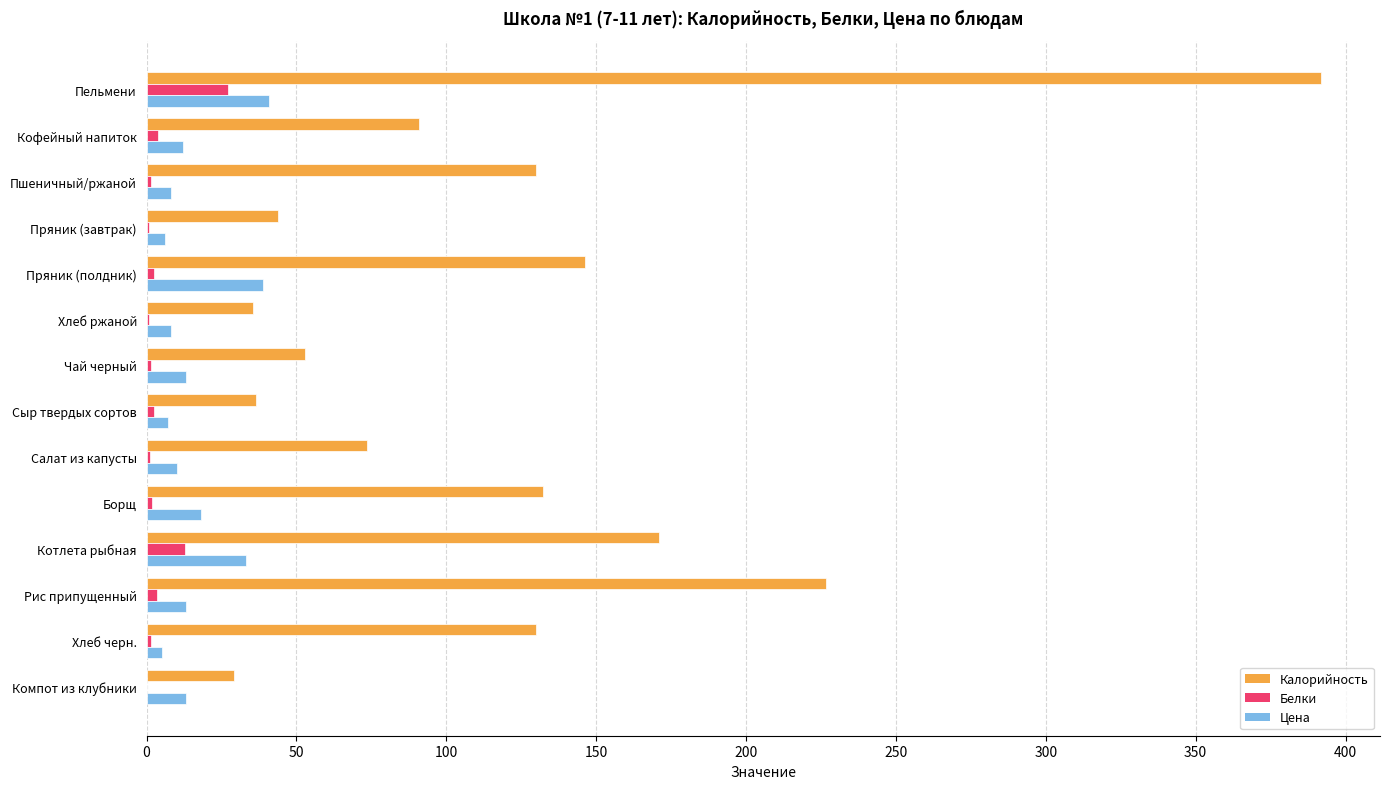

Is the value of Цена at Пельмени greater than the value of Калорийность at Котлета рыбная?

No